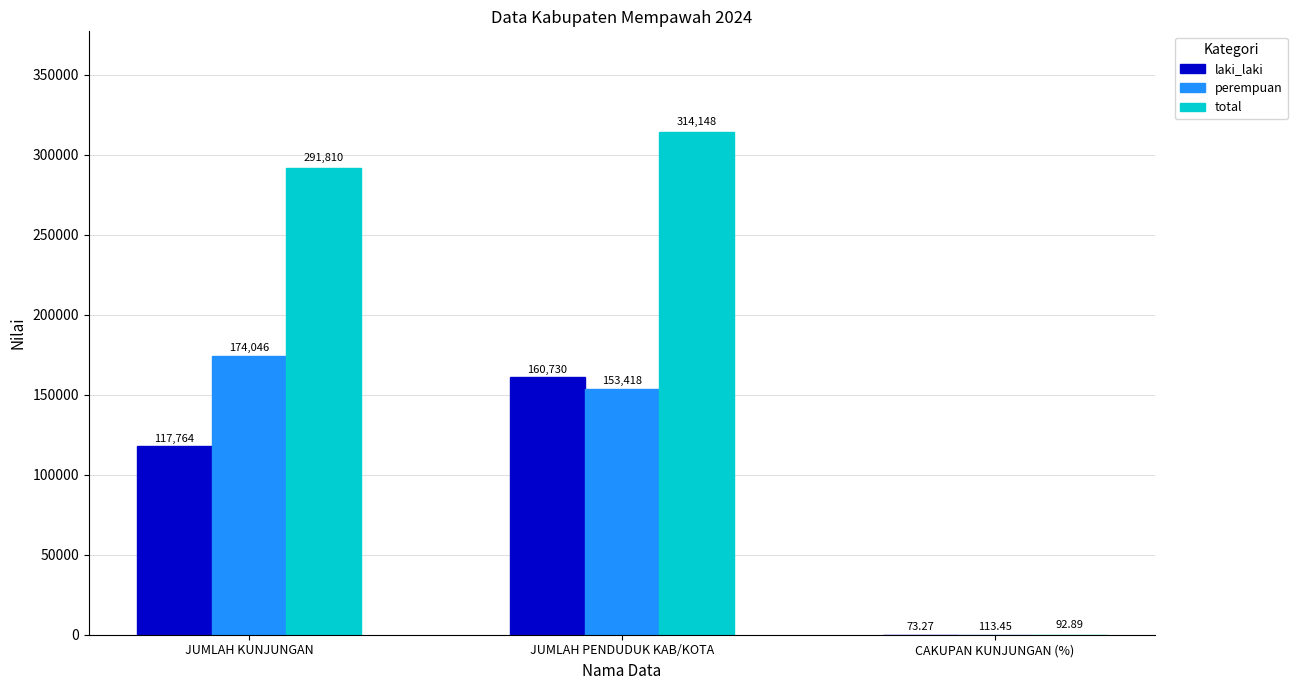

Are the bars horizontal?

No